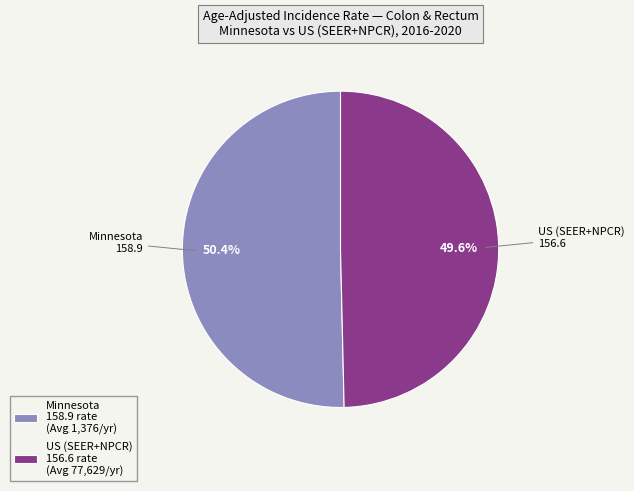

Is US (SEER+NPCR) the majority of the pie?

No